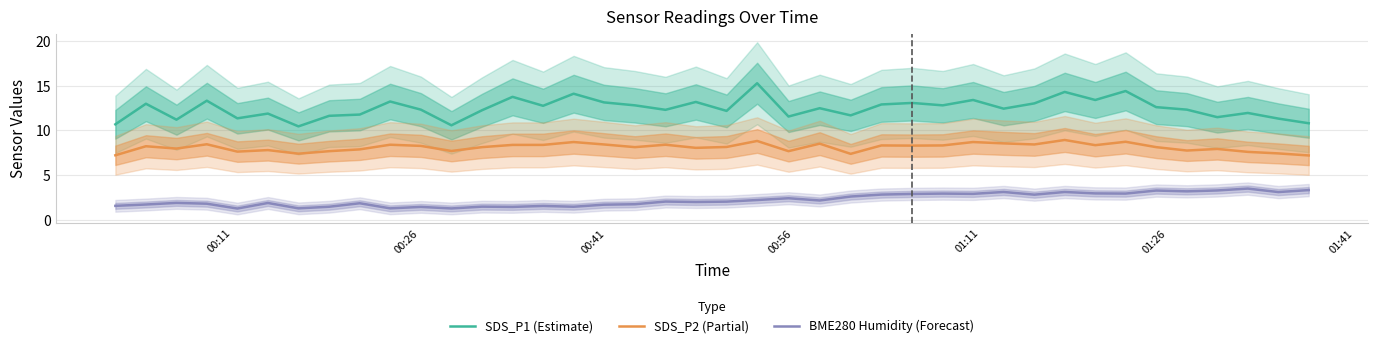

True or false: SDS_P1 (Estimate) and SDS_P2 (Partial) cross at least once.

False